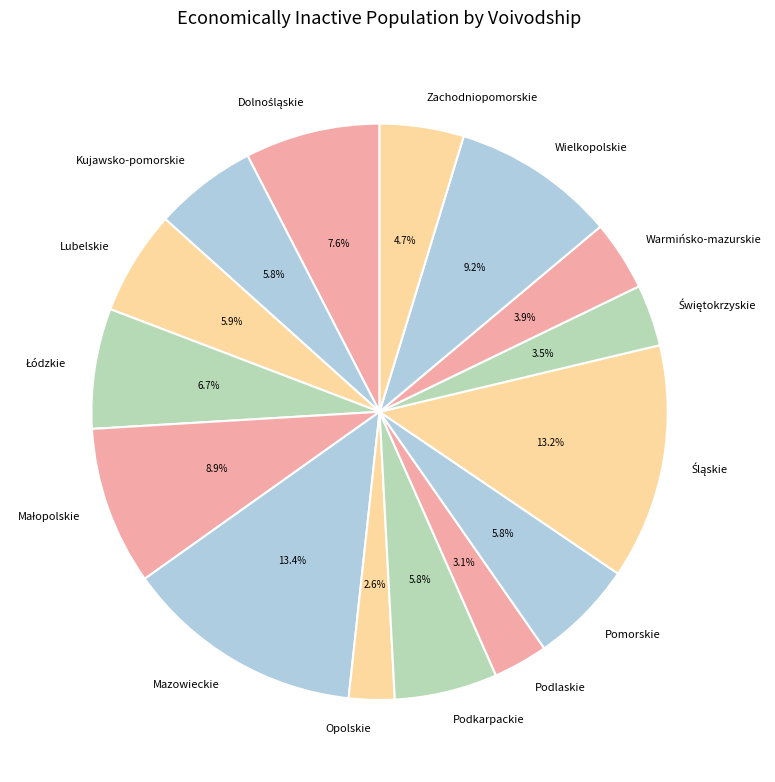

To the nearest percent, what is the combined percentage of Podkarpackie and Zachodniopomorskie?

10%